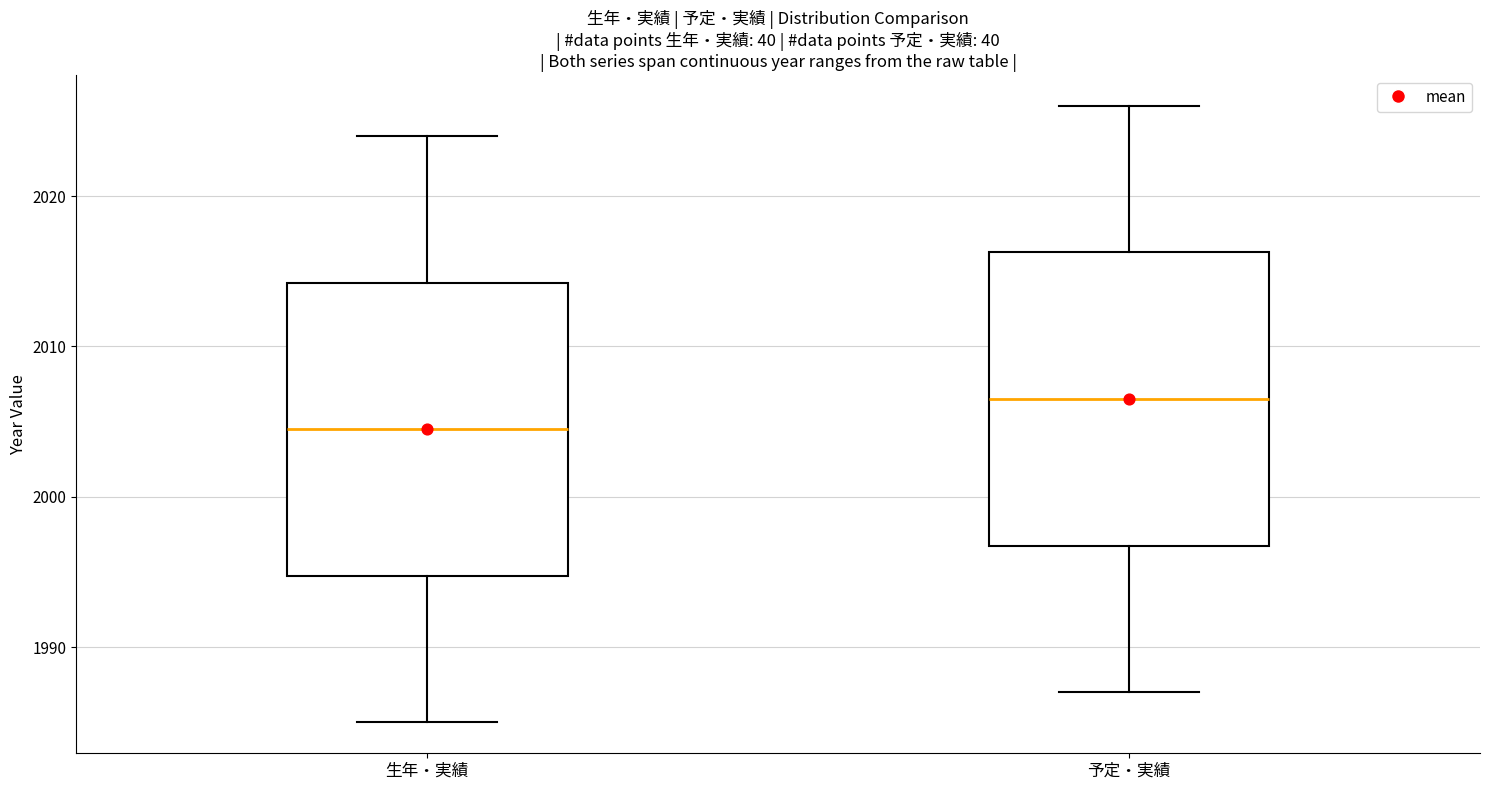

Reading left to right, read every box against the y-axis: the position of its median line, the range the box covers, and the ends of its whiskers. The values are not printed on the chart, so give them approximately, as read against the axis.

生年・実績: median 2005, box 1995 to 2014, whiskers 1985 to 2024
予定・実績: median 2007, box 1997 to 2016, whiskers 1987 to 2026